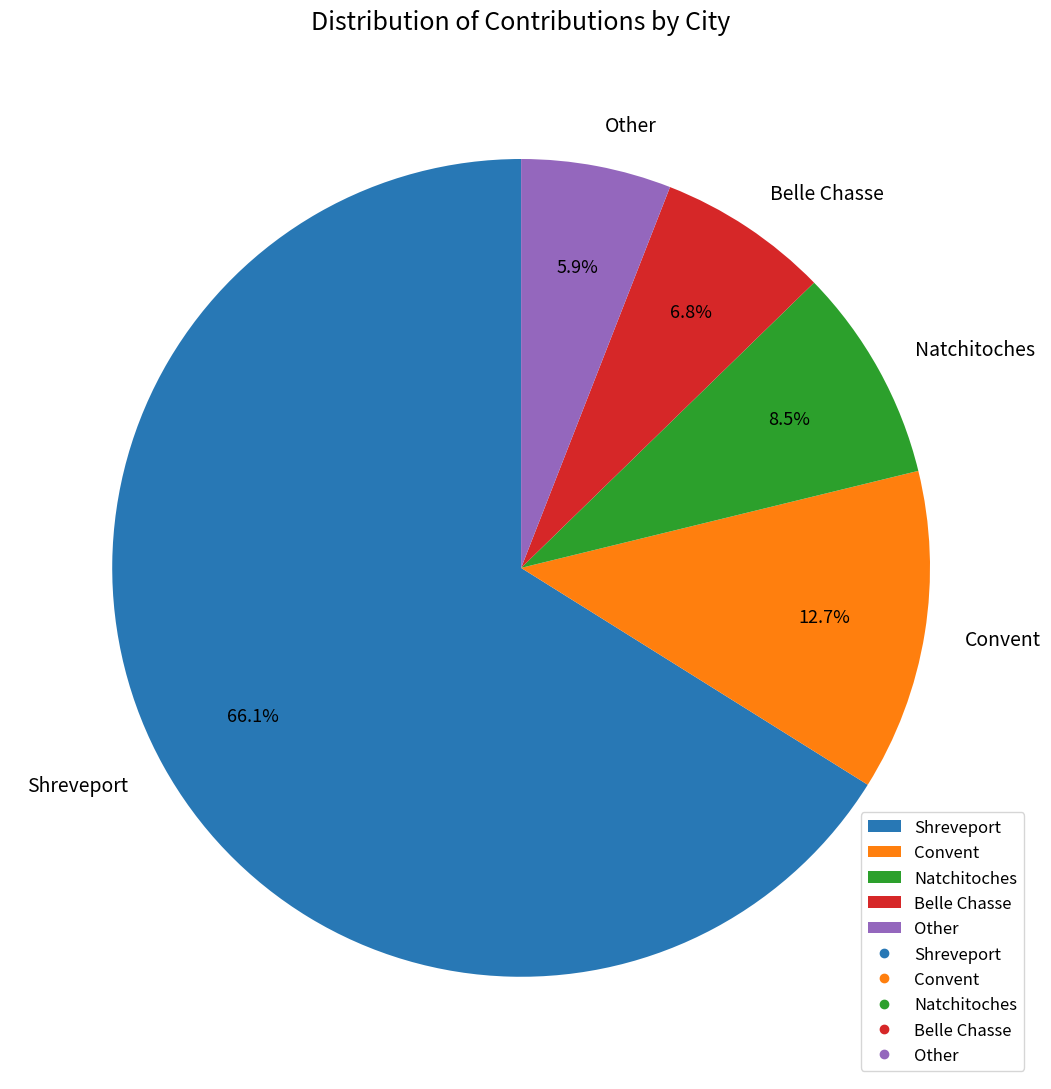

Rank the categories by value from lowest to highest.

Other, Belle Chasse, Natchitoches, Convent, Shreveport